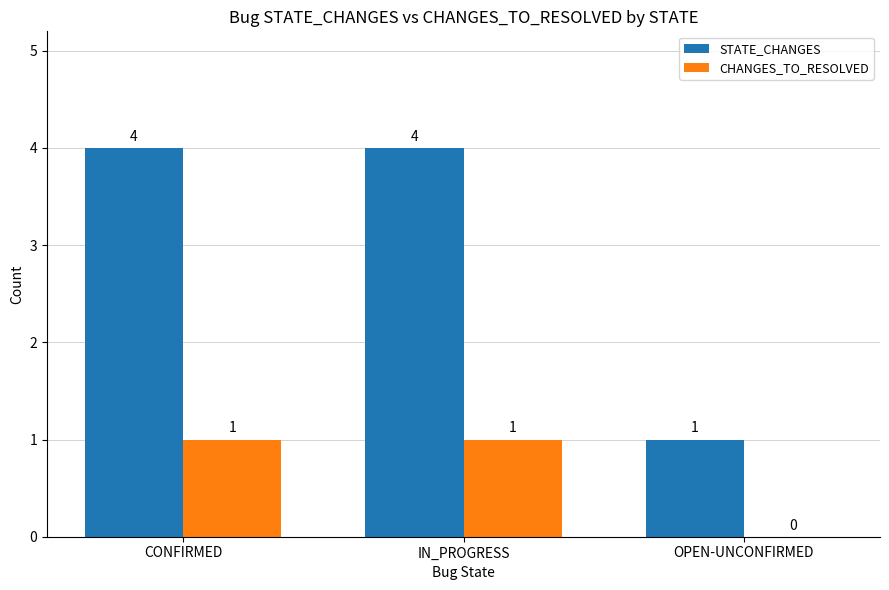

What is the difference between the CHANGES_TO_RESOLVED values at IN_PROGRESS and OPEN-UNCONFIRMED?

1